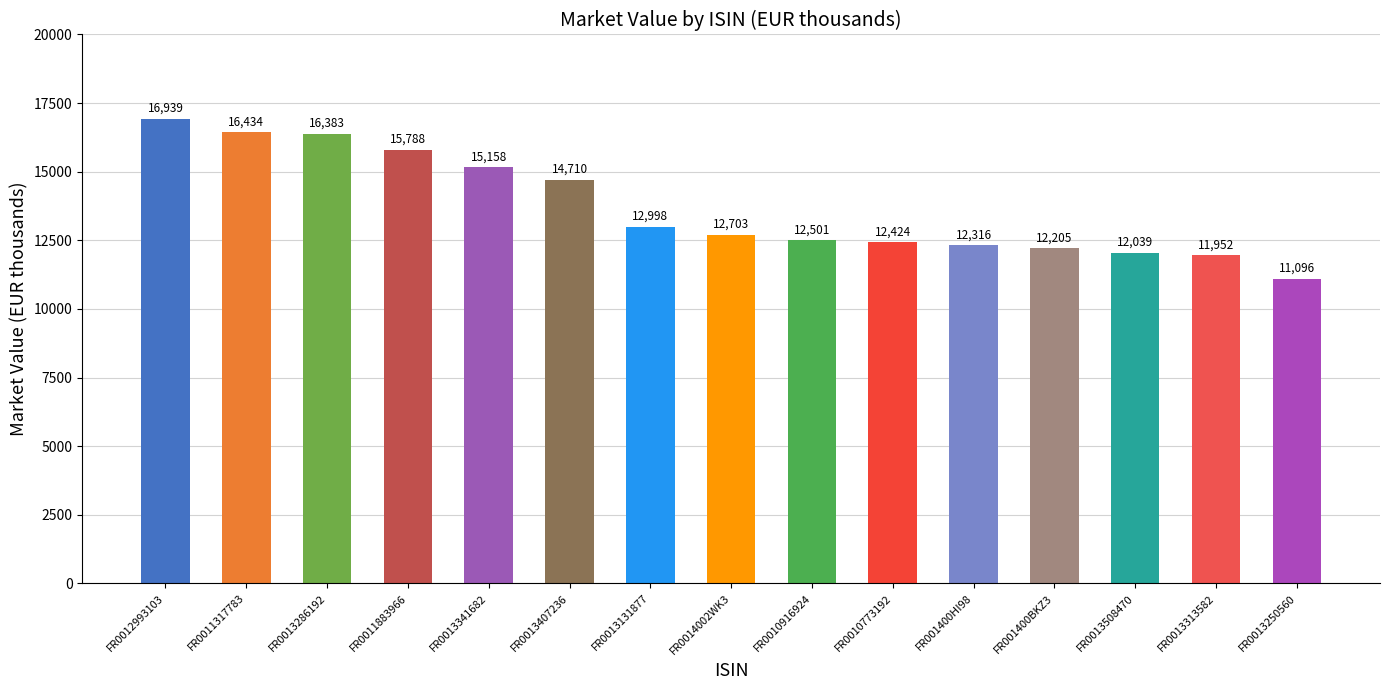

Is it true that the value at FR001400BKZ3 is 12205?

True